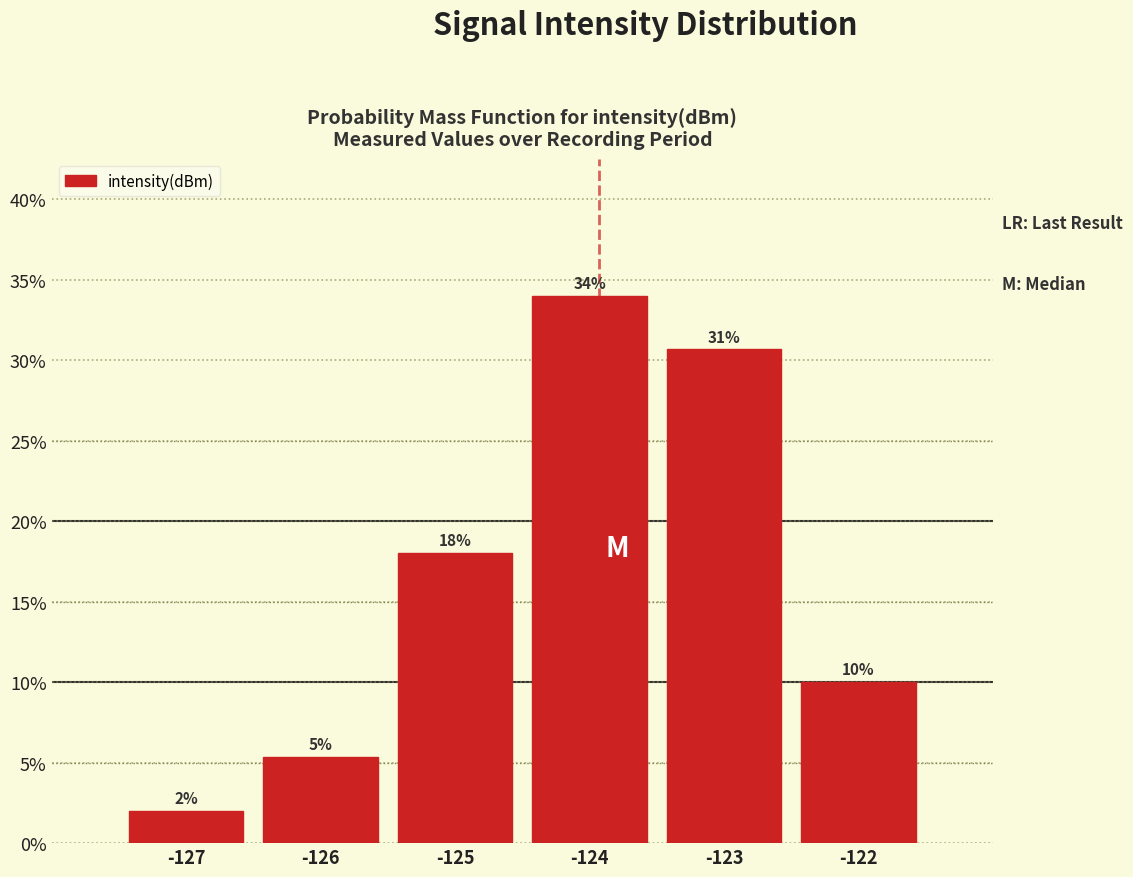

What is the value of the 1st bar from the left?

2.0